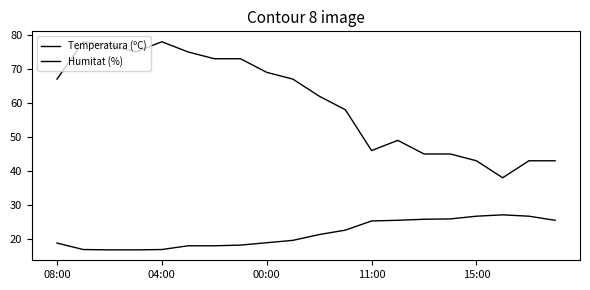

Reading left to right, list all the values displayed in this chart.

Temperatura (ºC): 18.8	16.9	16.8	16.8	16.9	18.0	18.0	18.2	18.9	19.6	21.3	22.6	25.3	25.5	25.8	25.9	26.7	27.1	26.7	25.5
Humitat (%): 67.0	78.0	77.0	75.0	78.0	75.0	73.0	73.0	69.0	67.0	62.0	58.0	46.0	49.0	45.0	45.0	43.0	38.0	43.0	43.0